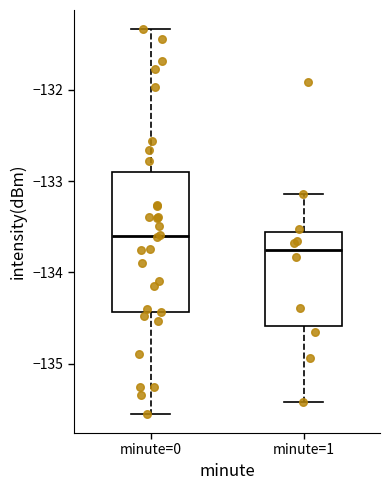

Which box is the tallest, from its lower edge to its upper edge?

minute=0